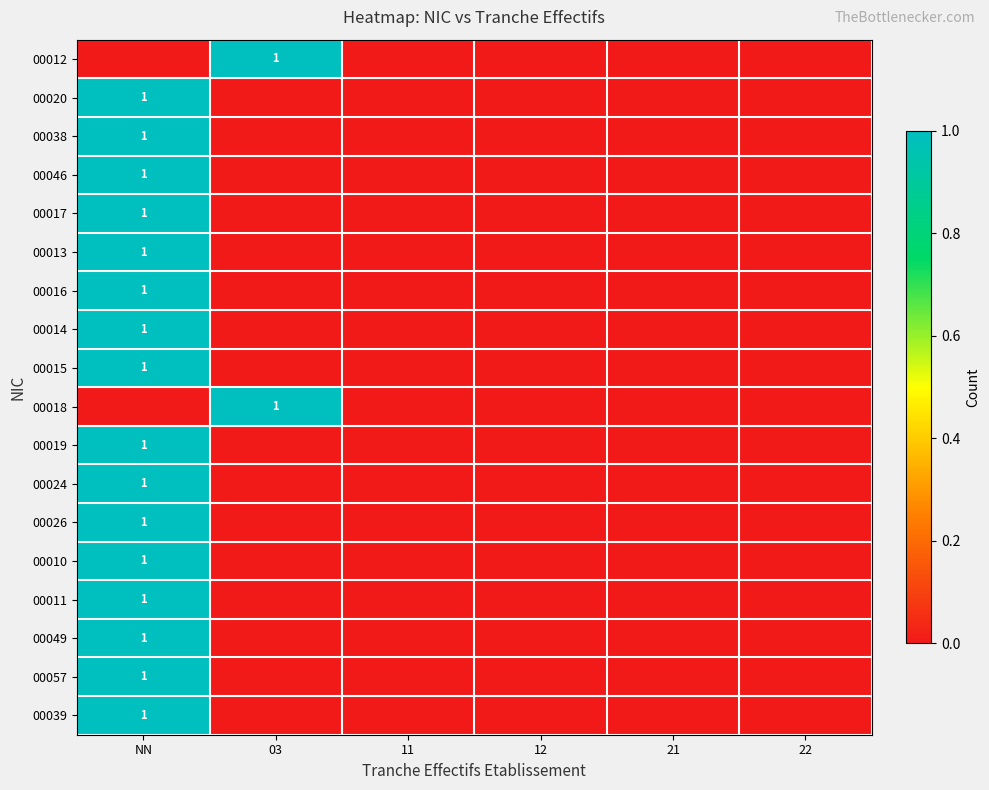

Is it true that 00011 equals 1 at NN?

True